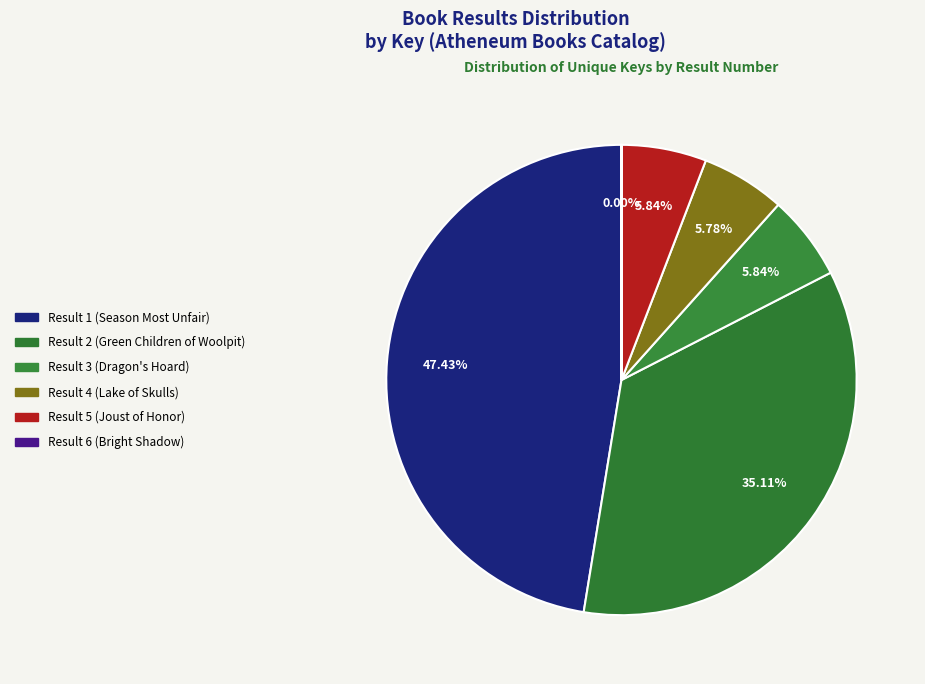

How many segments does this pie chart have?

6